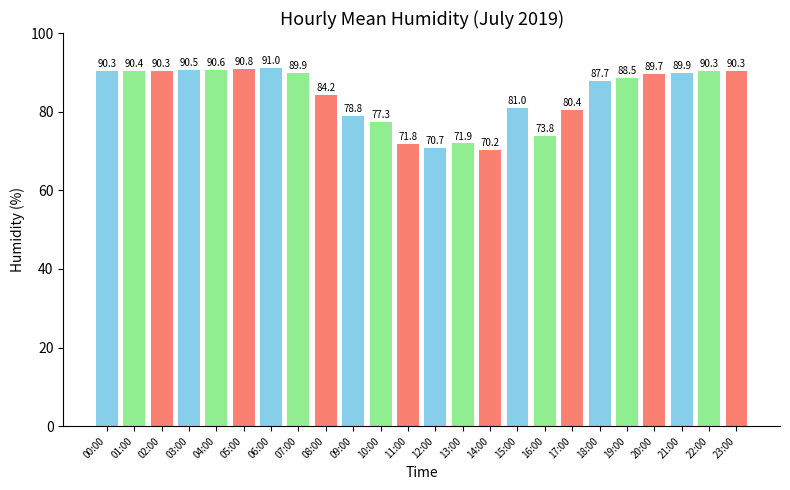

Reading left to right, transcribe all the data shown in this chart.

00:00=90.3	01:00=90.4	02:00=90.3	03:00=90.5	04:00=90.6	05:00=90.8	06:00=91.0	07:00=89.9	08:00=84.2	09:00=78.8	10:00=77.3	11:00=71.8	12:00=70.7	13:00=71.9	14:00=70.2	15:00=81.0	16:00=73.8	17:00=80.4	18:00=87.7	19:00=88.5	20:00=89.7	21:00=89.9	22:00=90.3	23:00=90.3